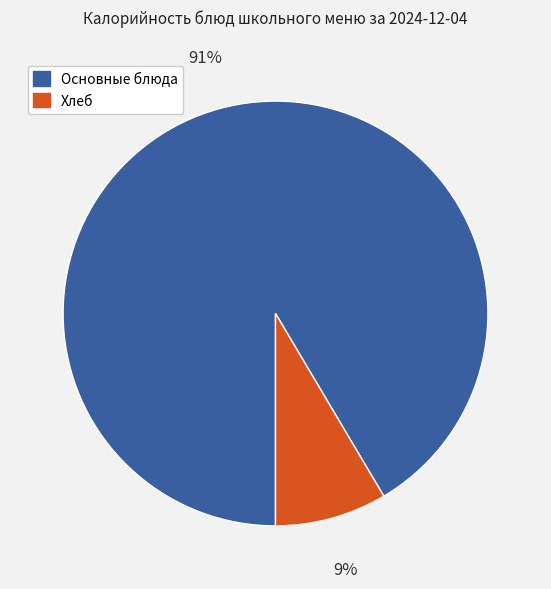

To the nearest percent, what is the average slice percentage?

50%